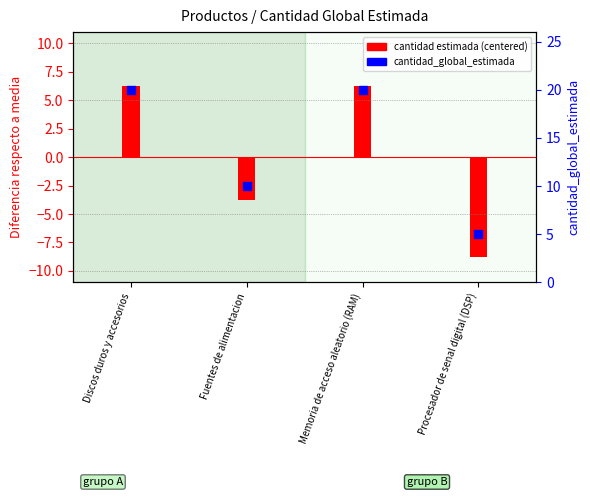

At which category is the sum across all series the highest?

Discos duros y accesorios